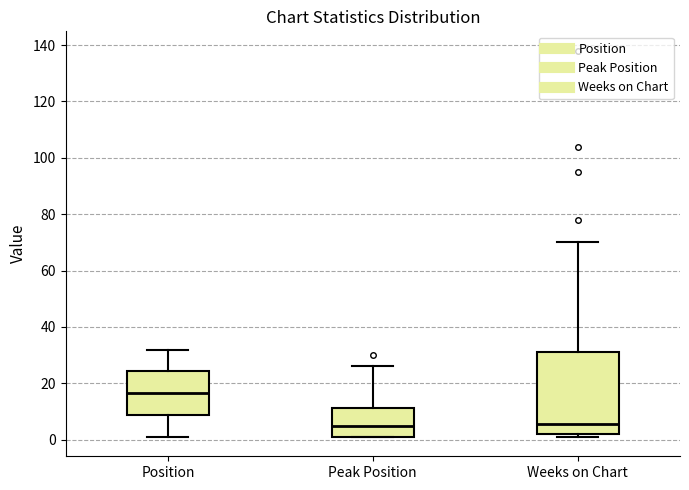

Reading left to right, read every box against the y-axis: the position of its median line, the range the box covers, and the ends of its whiskers. The values are not printed on the chart, so give them approximately, as read against the axis.

Position: median 16, box 8 to 24, whiskers 2 to 32
Peak Position: median 6, box 2 to 12, whiskers 2 to 26
Weeks on Chart: median 6, box 2 to 32, whiskers 2 (just below the box's lower edge) to 70